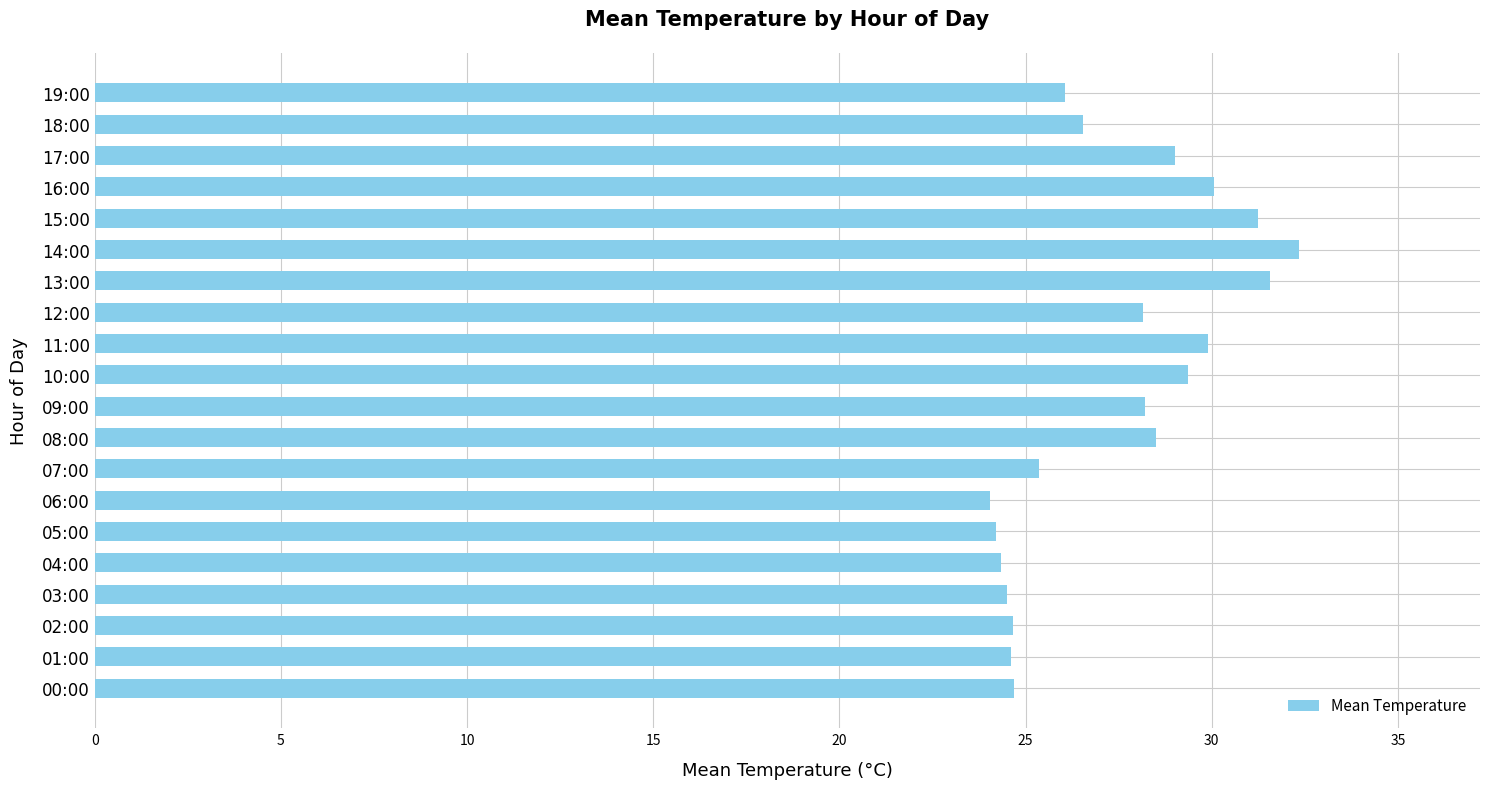

What is the minimum value shown in the chart?

24.1